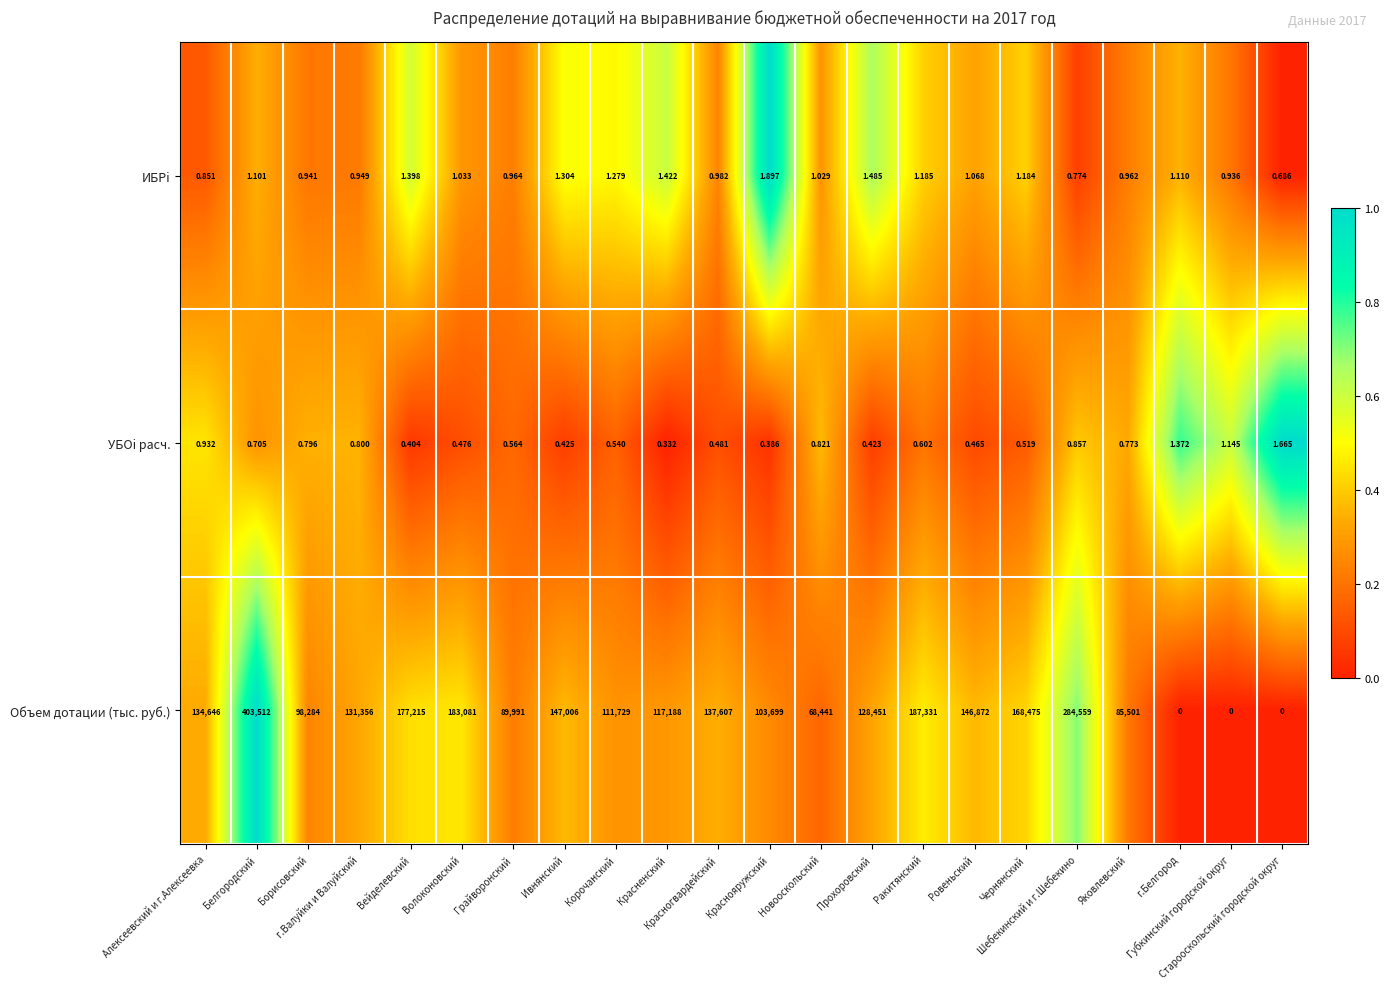

Which series has the widest spread of values?

Объем дотации (тыс. руб.)